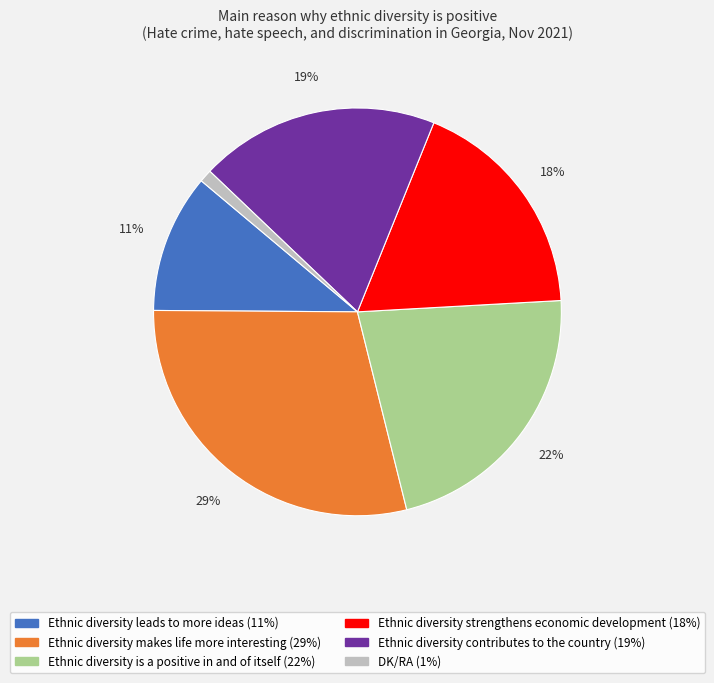

Is the sum of Ethnic diversity contributes to the country and Ethnic diversity is a positive in and of itself greater than half?

No